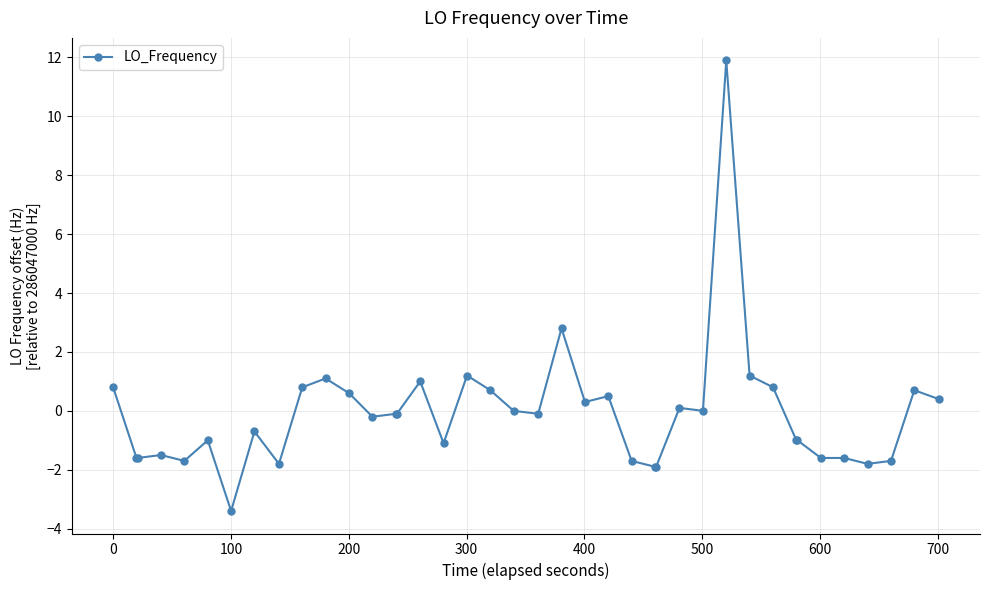

What is the value of the 11th point from the left?

1.1